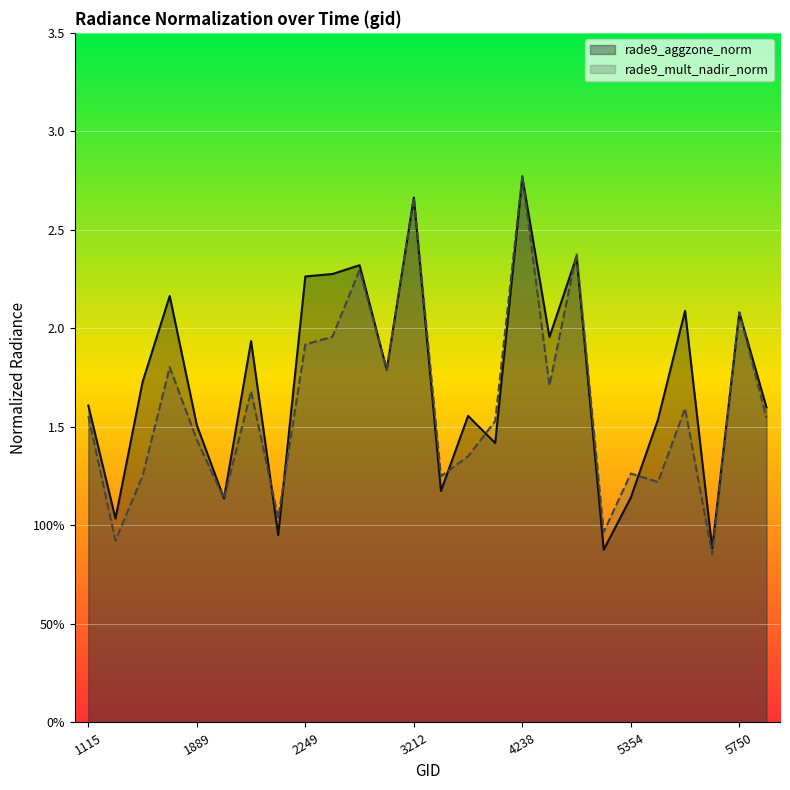

Between 1808 and 1925, which series saw the biggest shift?

rade9_aggzone_norm